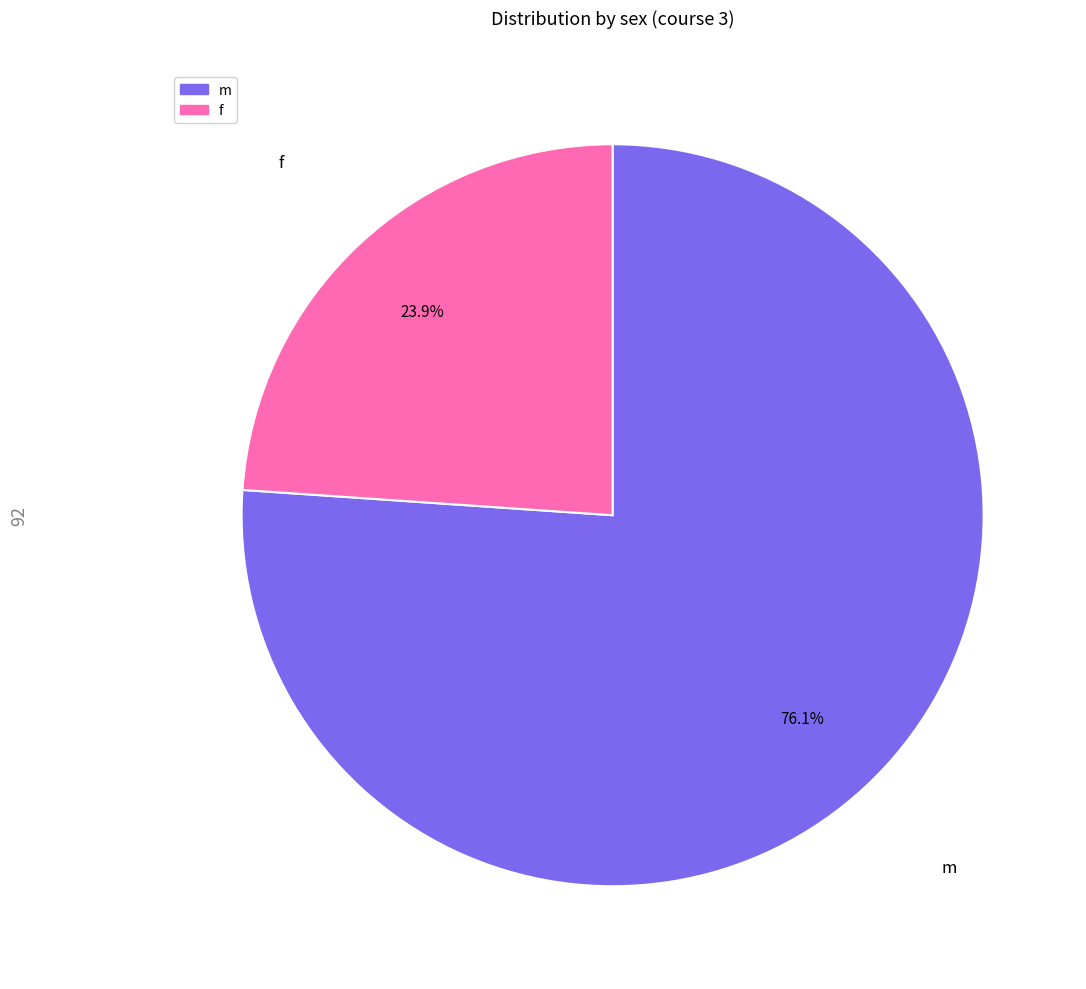

Does f represent more than half of the total?

No